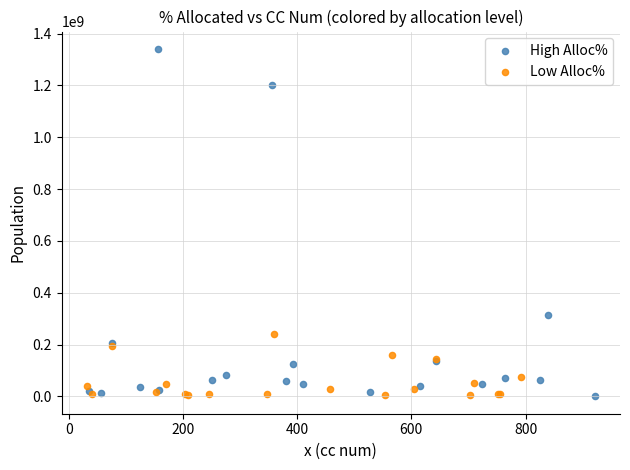

Which series has the widest spread of Y values?

High Alloc%